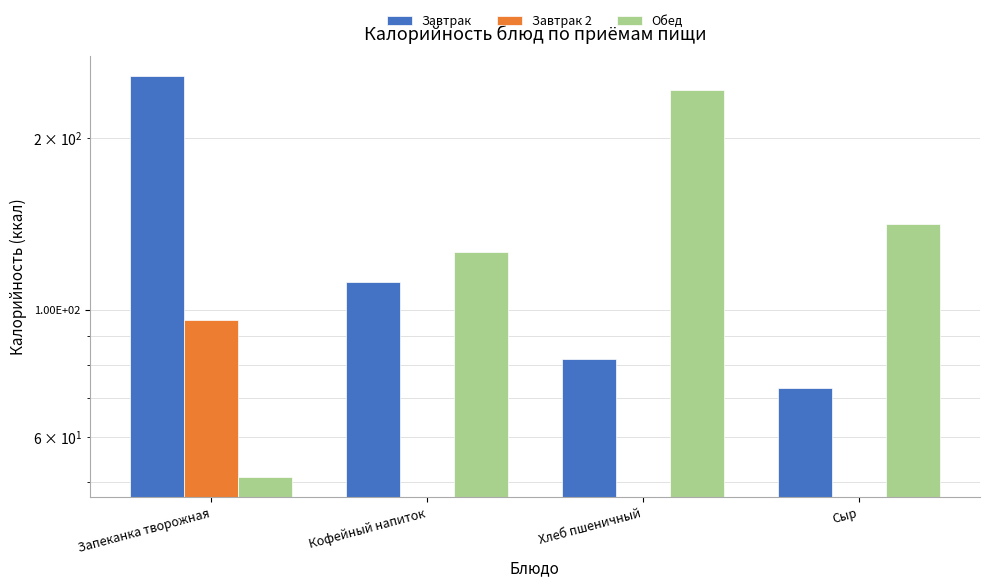

Is it true that Завтрак equals 116 at Сыр?

False